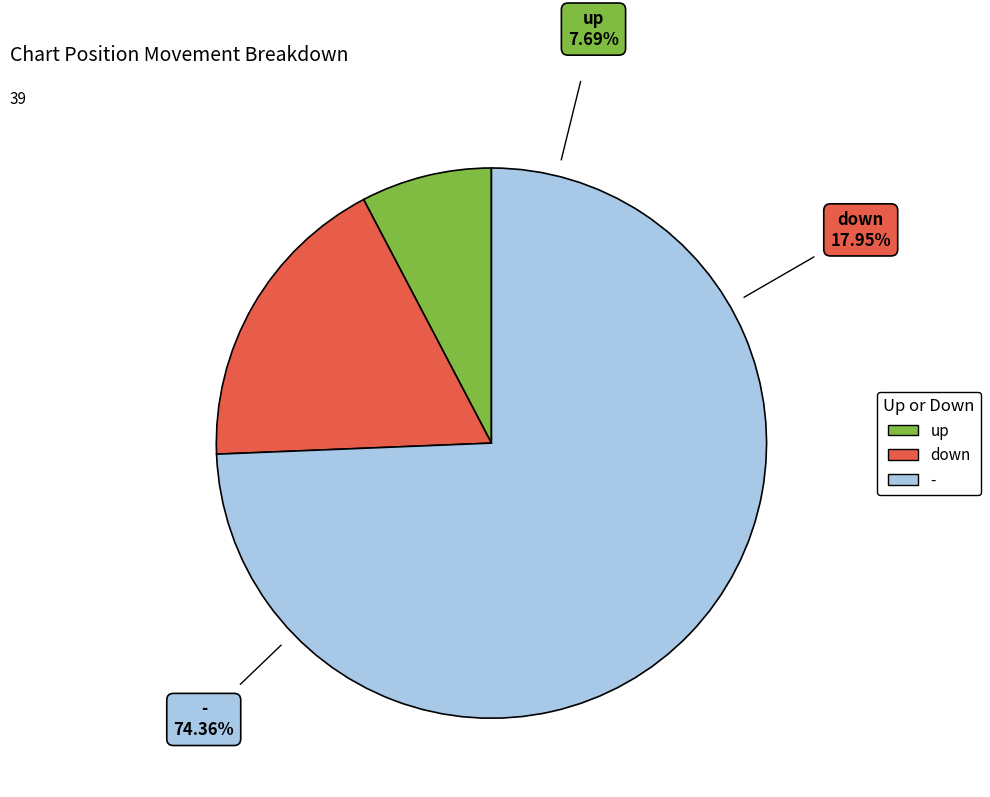

Combined, do down and up account for over 50%?

No